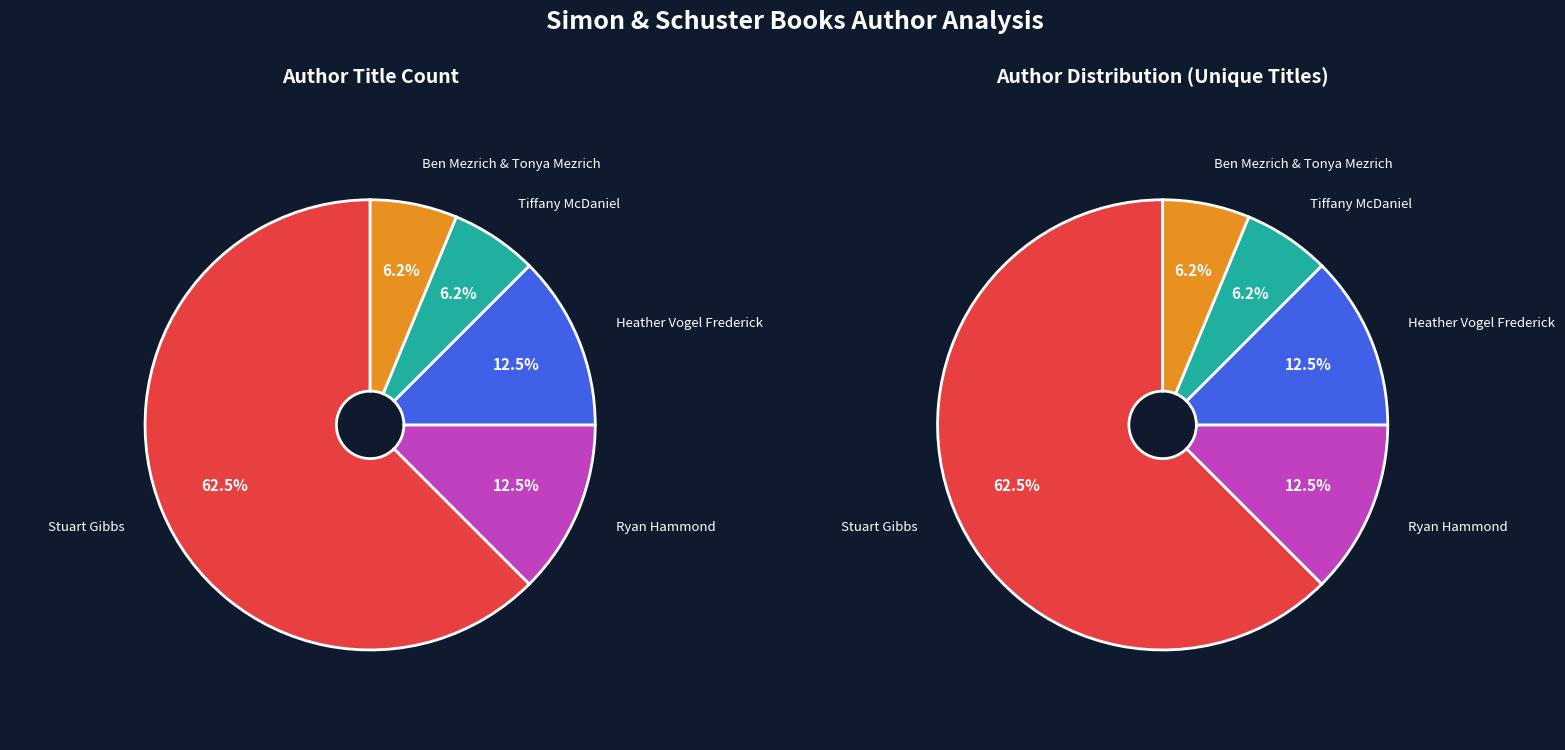

Which category has the smallest portion of the pie?

Tiffany McDaniel (213322261)